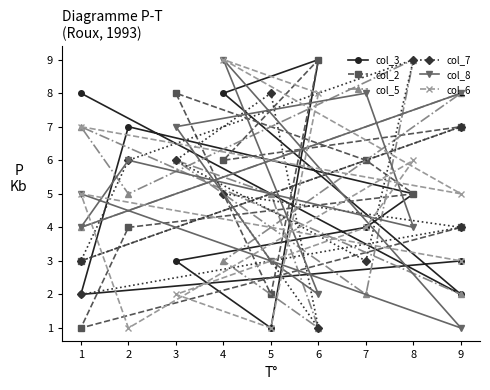

Which series has the largest total across all categories?

col_8